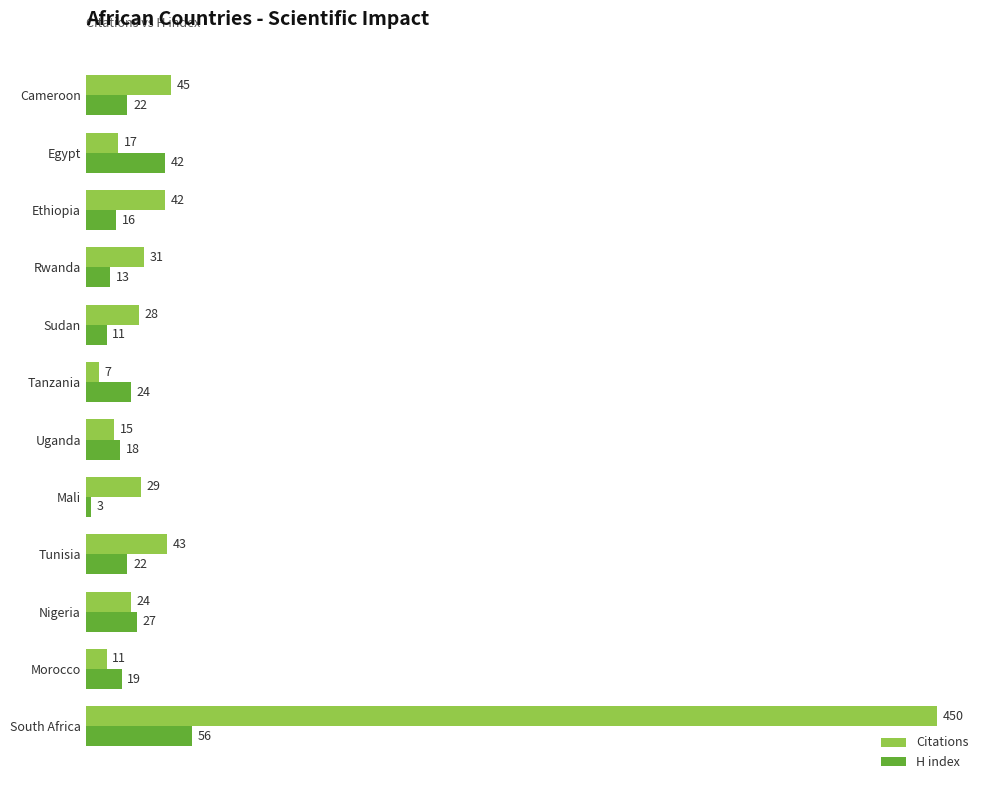

Rank the series by their average value, from highest to lowest.

Citations, H index